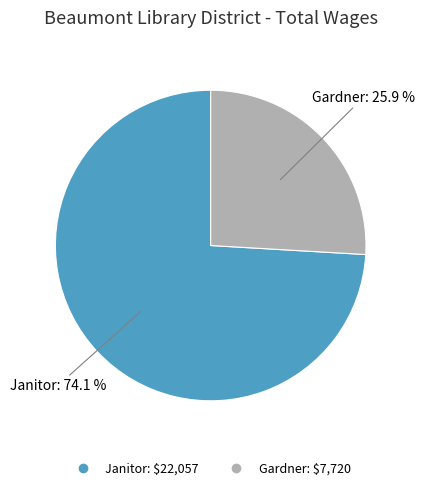

The Gardner slice represents 11% of the pie. True or false?

False